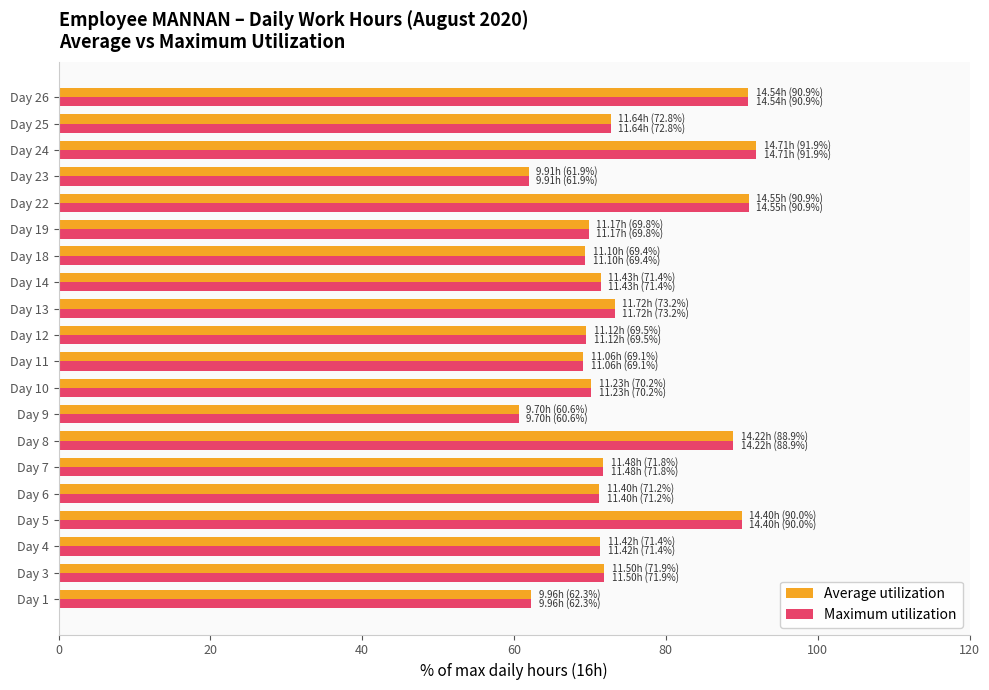

What is the total value across all series at Day 13?

146.5